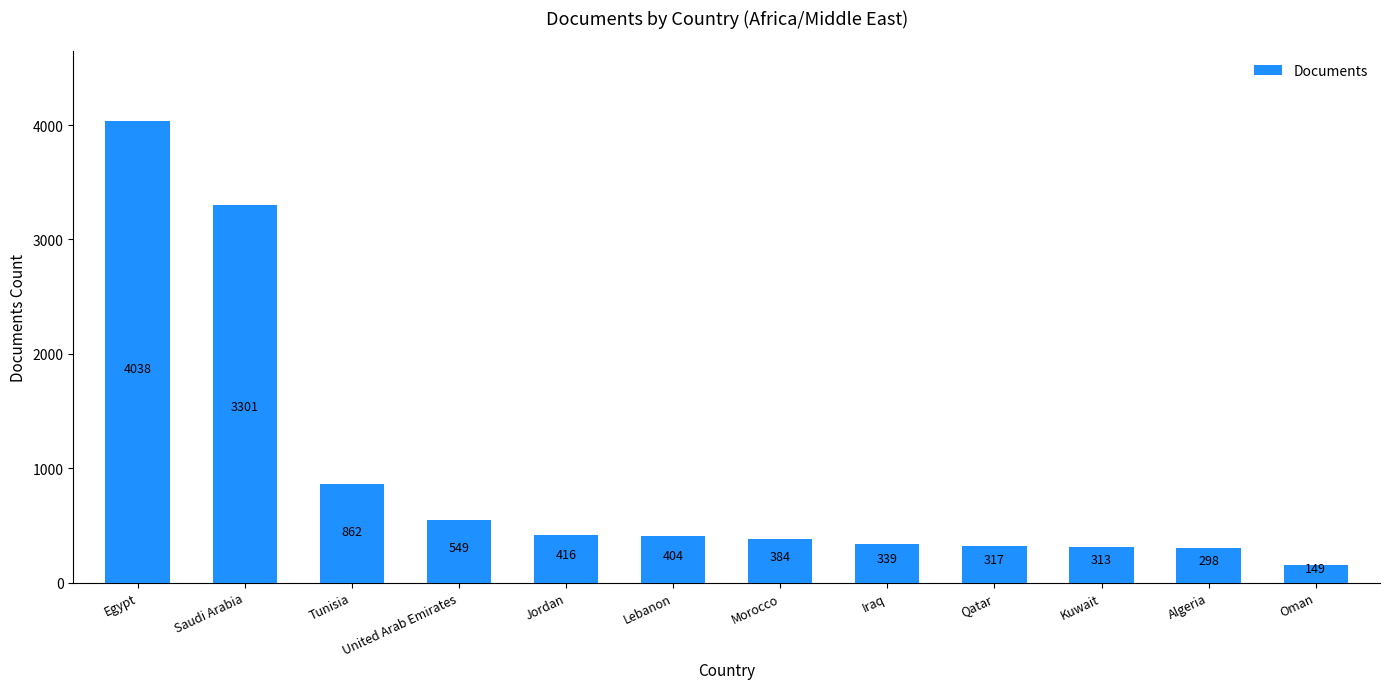

Is it true that the value at Egypt is 914?

False